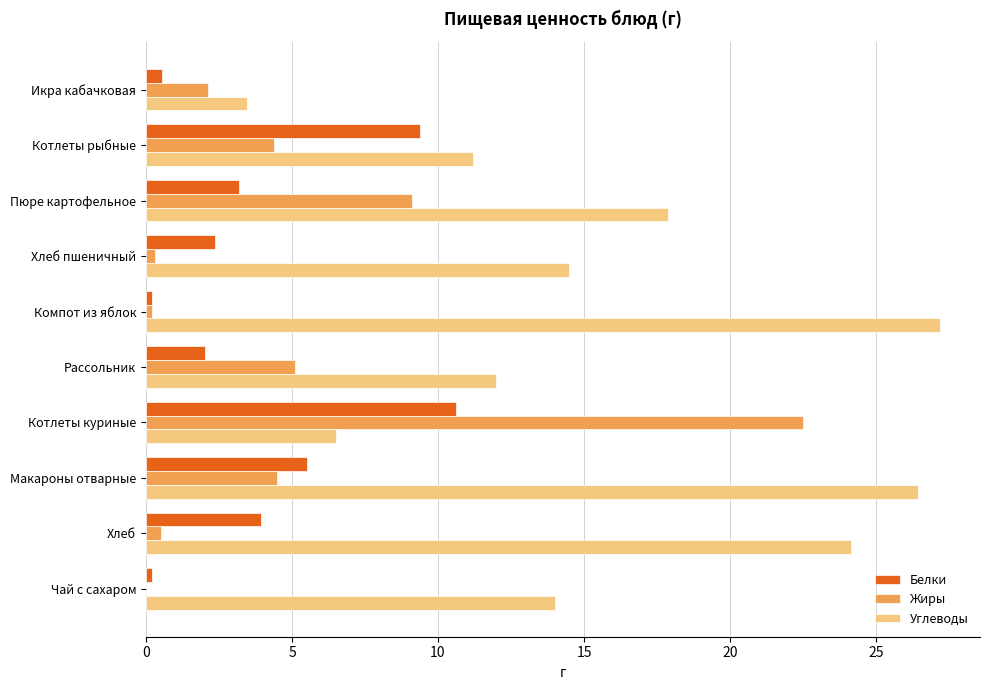

Which series changed the most between Котлеты рыбные and Макароны отварные?

Углеводы